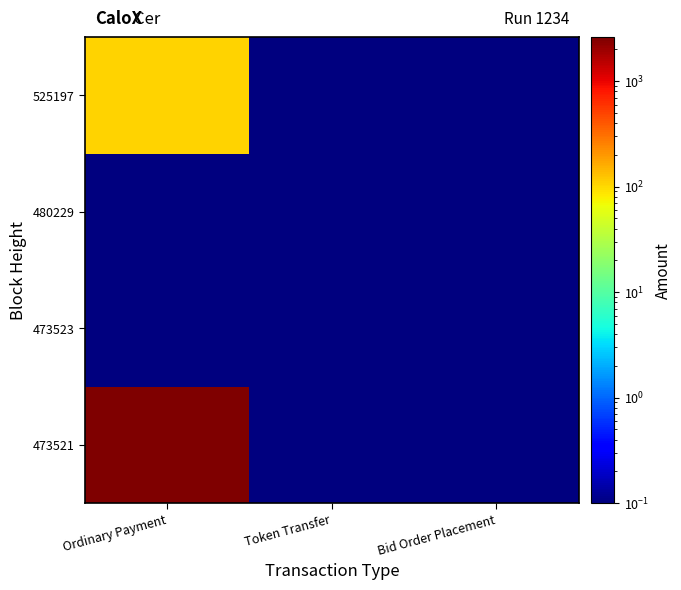

At how many categories does at least one series exceed 1650?

1